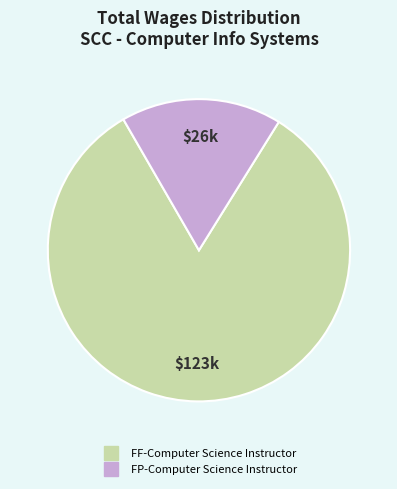

Is FP-Computer Science Instructor the majority of the pie?

No